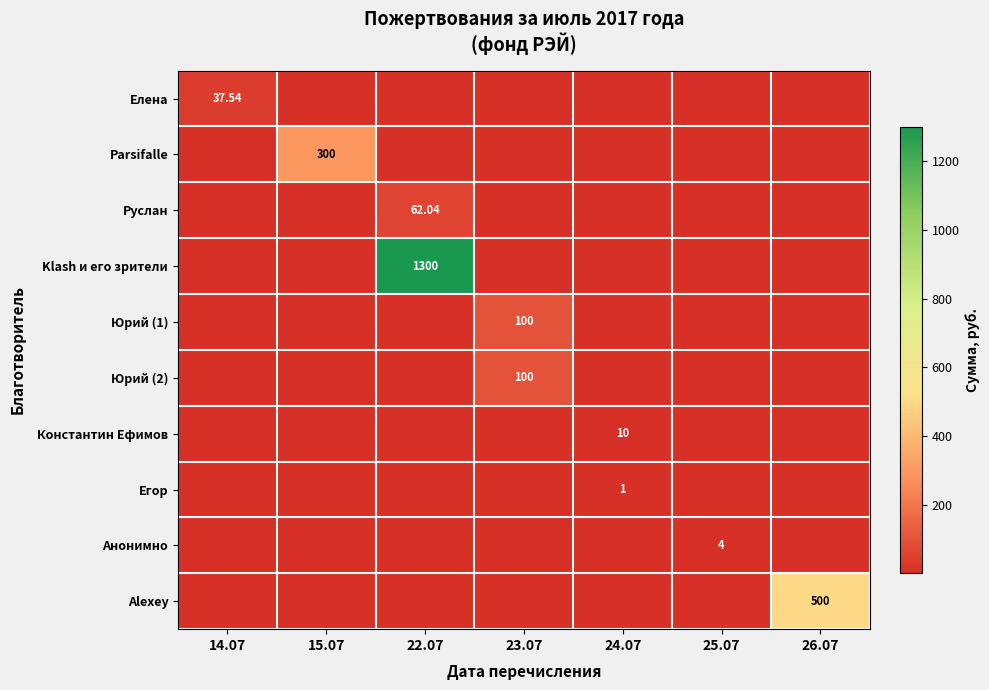

At 15.07, list the series in order from smallest to largest.

Елена, Руслан, Klash и его зрители, Юрий (1), Юрий (2), Константин Ефимов, Егор, Анонимно, Alexey, Parsifalle